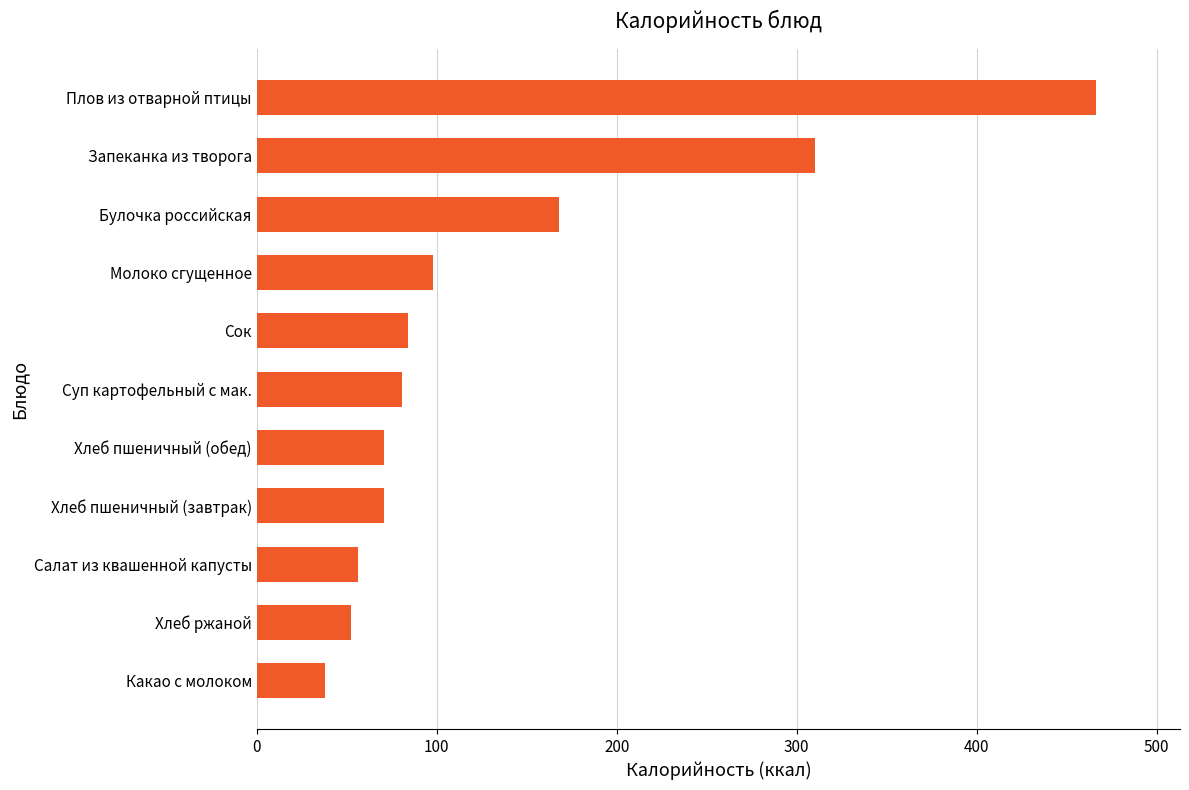

At which label is the value closest to 252?

Запеканка из творога